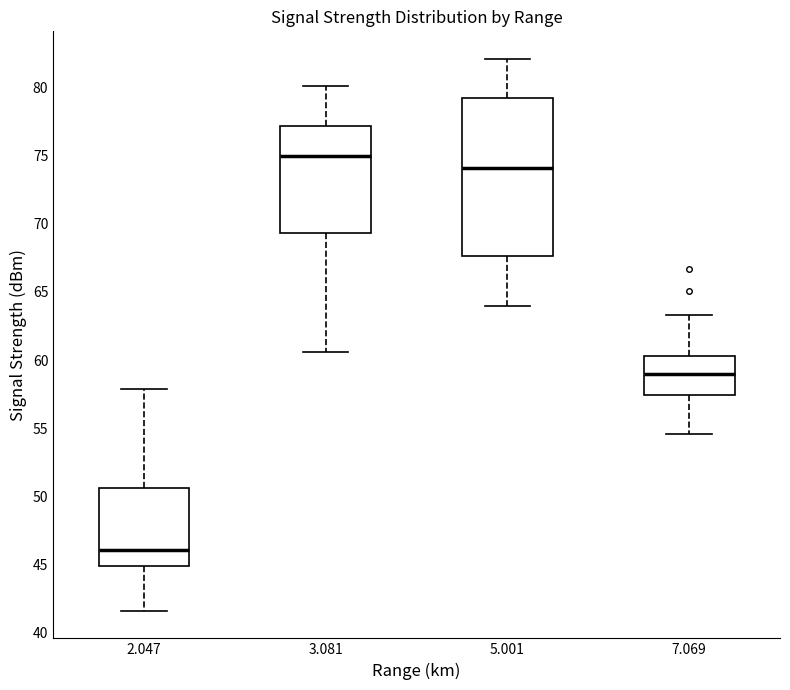

Reading left to right, read every box against the y-axis: the position of its median line, the range the box covers, and the ends of its whiskers. The values are not printed on the chart, so give them approximately, as read against the axis.

2.047: median 46.0, box 45.0 to 50.5, whiskers 41.5 to 58.0
3.081: median 75.0, box 69.5 to 77.0, whiskers 60.5 to 80.0
5.001: median 74.0, box 67.5 to 79.0, whiskers 64.0 to 82.0
7.069: median 59.0, box 57.5 to 60.5, whiskers 54.5 to 63.5